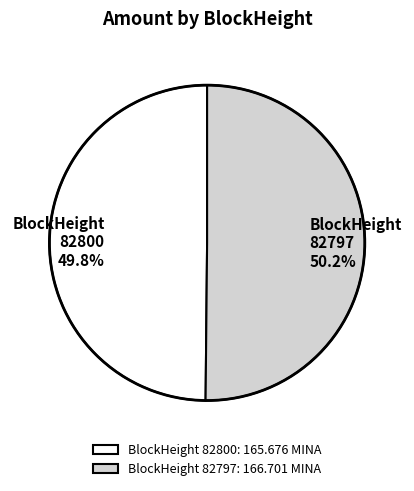

Approximately how many times larger is the value at BlockHeight 82800 compared to BlockHeight 82797?

1.0